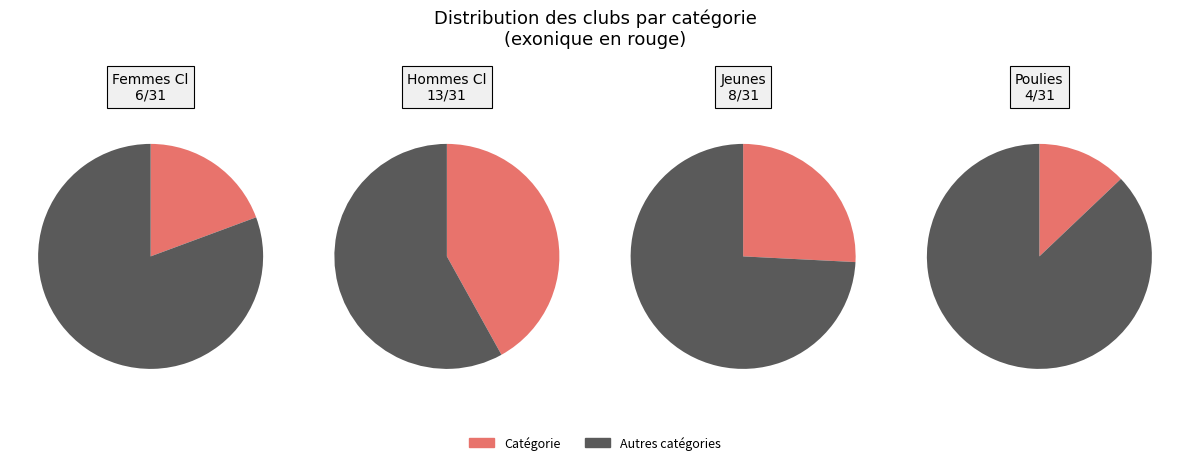

True or false: Femmes Cl accounts for 19% of the total.

True